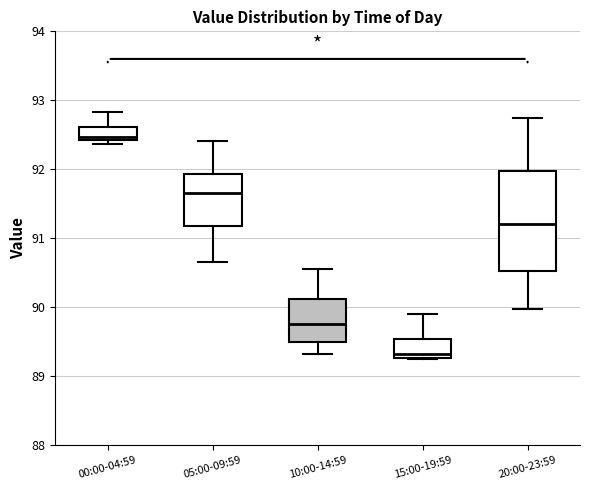

Which box has the lowest median line?

15:00-19:59